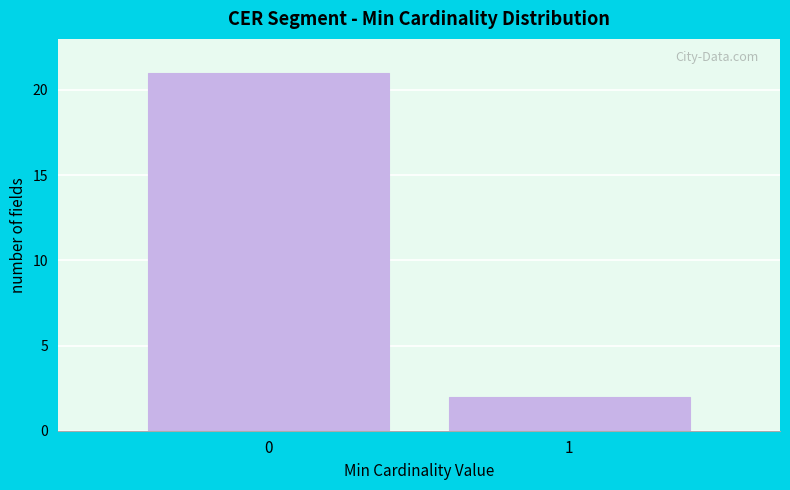

Reading right to left, transcribe all the data shown in this chart.

1=2	0=21